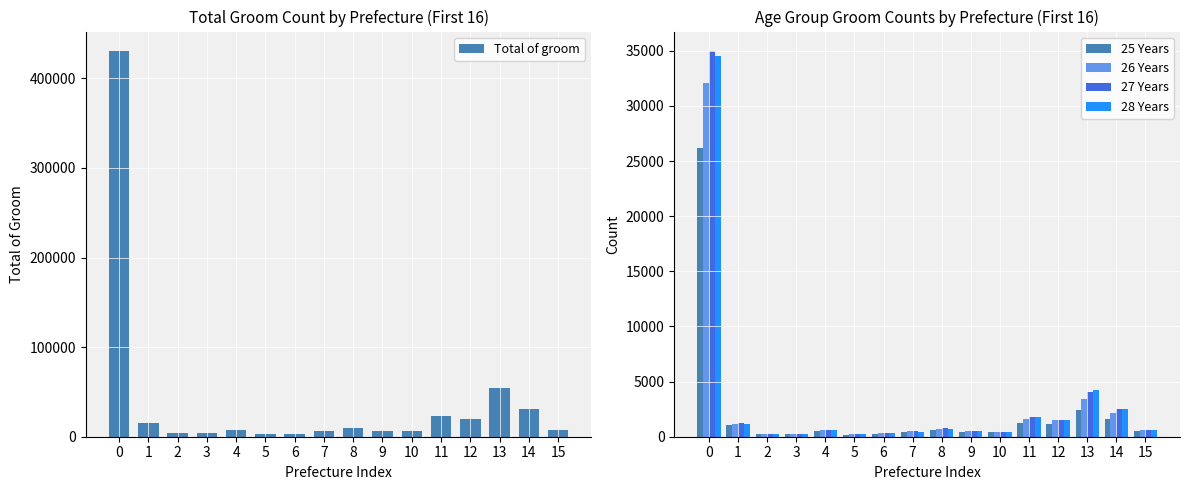

Reading left to right, extract all data points from this chart.

Total of groom: 430630	15188	3798	3756	7797	2747	3495	6010	9487	6622	6120	22743	19686	53902	31339	7362
25 Years: 26233	1070	257	279	530	180	261	410	590	457	442	1268	1159	2387	1638	517
26 Years: 32077	1183	279	275	578	223	320	481	712	489	456	1632	1473	3456	2181	572
27 Years: 35002	1221	268	271	641	220	310	479	764	539	466	1817	1530	4013	2519	584
28 Years: 34523	1144	272	260	594	208	294	427	695	521	463	1812	1558	4256	2537	600